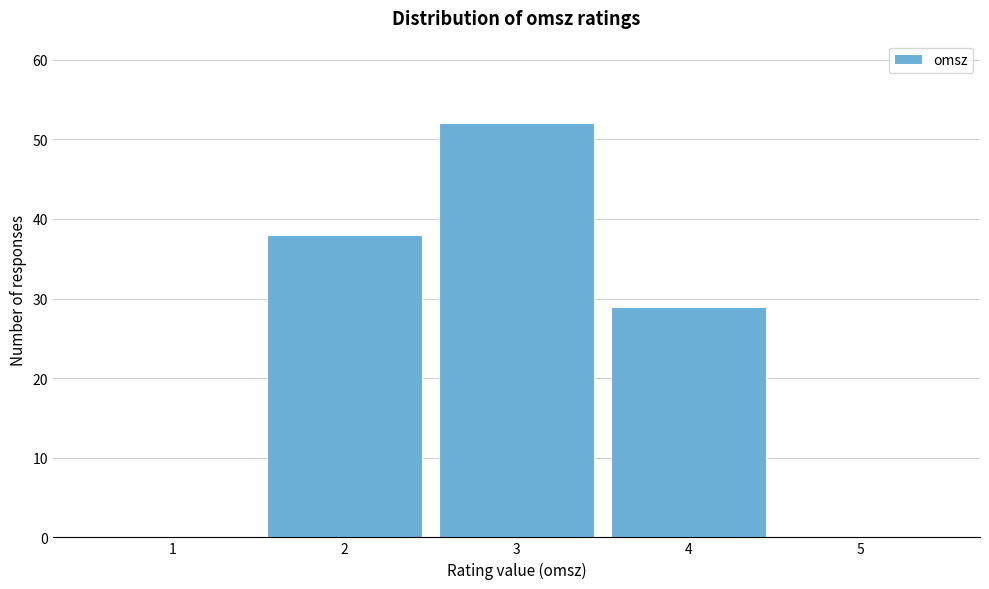

Reading left to right, list every bar in this chart as the range it spans on the x-axis followed by its height. The values are not printed on the chart, so give them approximately, as read against the axis.

0.5 to 1.5: 0
1.5 to 2.5: 38
2.5 to 3.5: 52
3.5 to 4.5: 29
4.5 to 5.5: 0